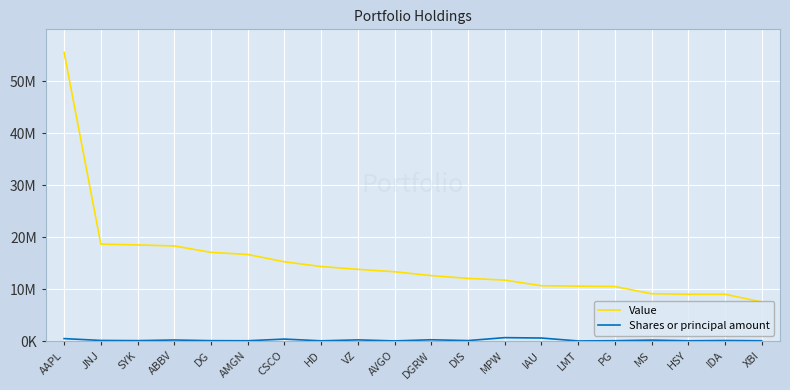

Reading left to right, transcribe all the data shown in this chart.

Value: AAPL=55545000	JNJ=18669000	SYK=18500000	ABBV=18309000	DG=17077000	AMGN=16665000	CSCO=15261000	HD=14348000	VZ=13810000	AVGO=13346000	DGRW=12603000	DIS=12066000	MPW=11739000	IAU=10653000	LMT=10577000	PG=10505000	MS=9115000	HSY=9027000	IDA=9019000	XBI=7530000
Shares or principal amount: AAPL=479618	JNJ=125397	SYK=88786	ABBV=209036	DG=81466	AMGN=65570	CSCO=387443	HD=51667	VZ=232132	AVGO=36632	DGRW=254250	DIS=97243	MPW=665879	IAU=592139	LMT=27595	PG=75582	MS=188521	HSY=62975	IDA=112880	XBI=67576